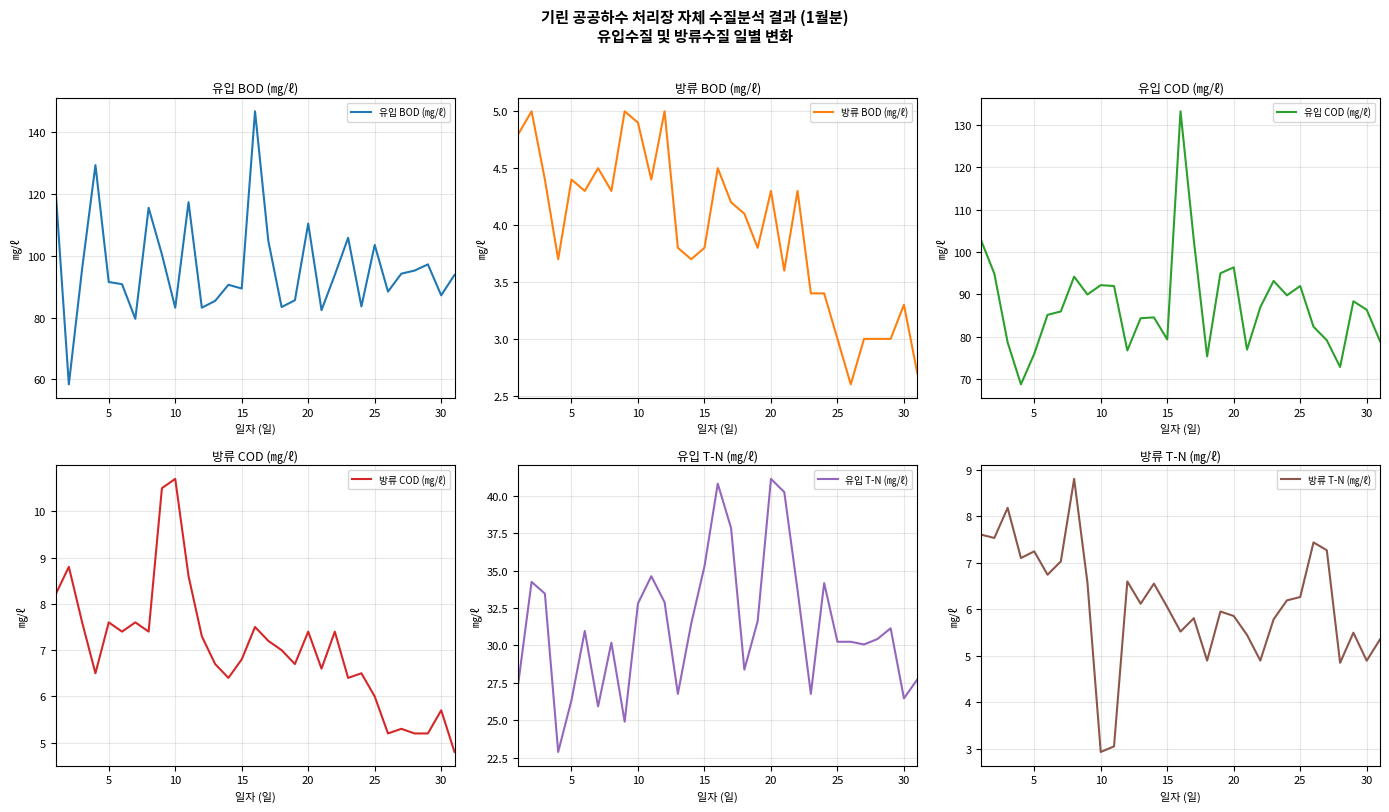

What is the maximum value for 유입 BOD (㎎/ℓ)?

146.7